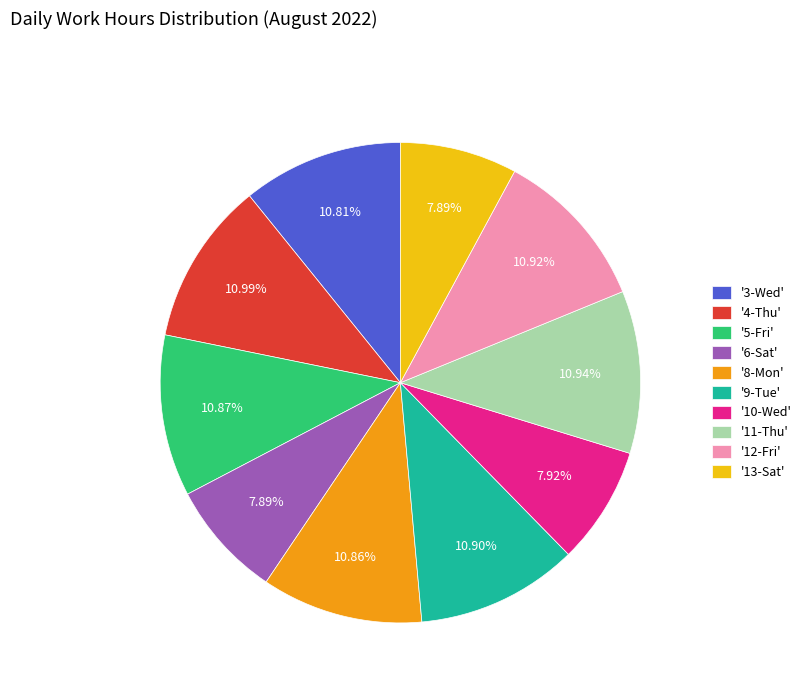

What is the ratio of the value at '9-Tue' to the value at '6-Sat'?

1.4